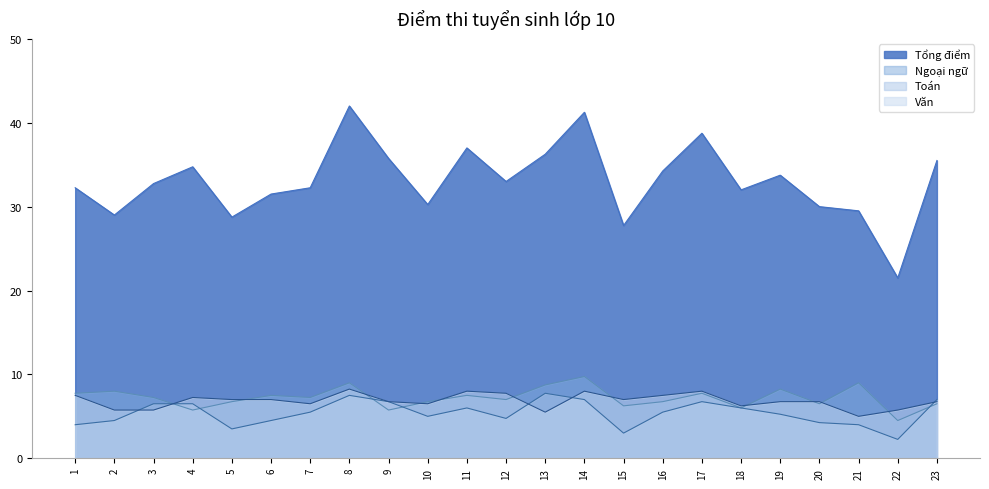

True or false: Văn has more than 0 points higher than both neighbors.

True